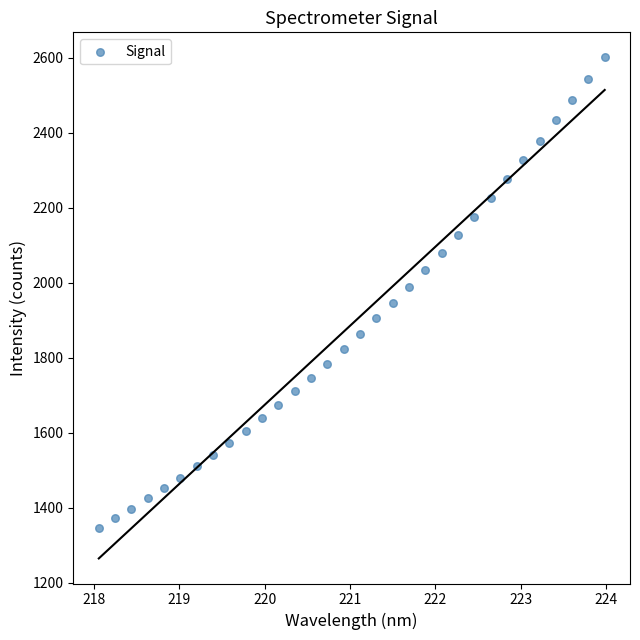

What is the range of Y values (max minus min)?

1254.1